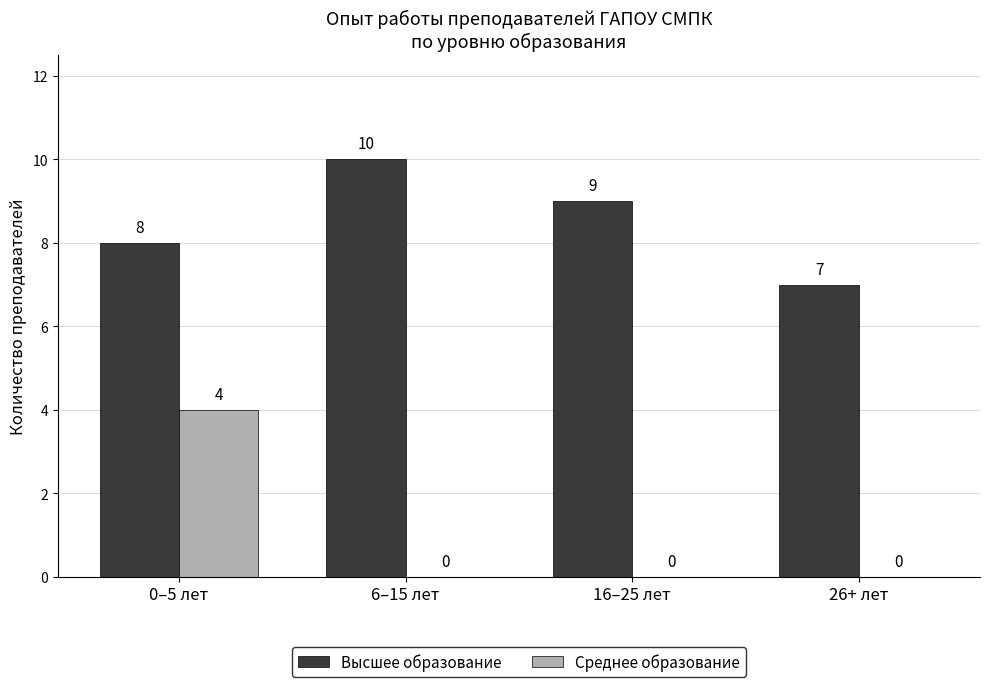

Reading left to right, what are all the values shown in this chart?

Высшее образование: 0–5 лет=8	6–15 лет=10	16–25 лет=9	26+ лет=7
Среднее образование: 0–5 лет=4	6–15 лет=0	16–25 лет=0	26+ лет=0